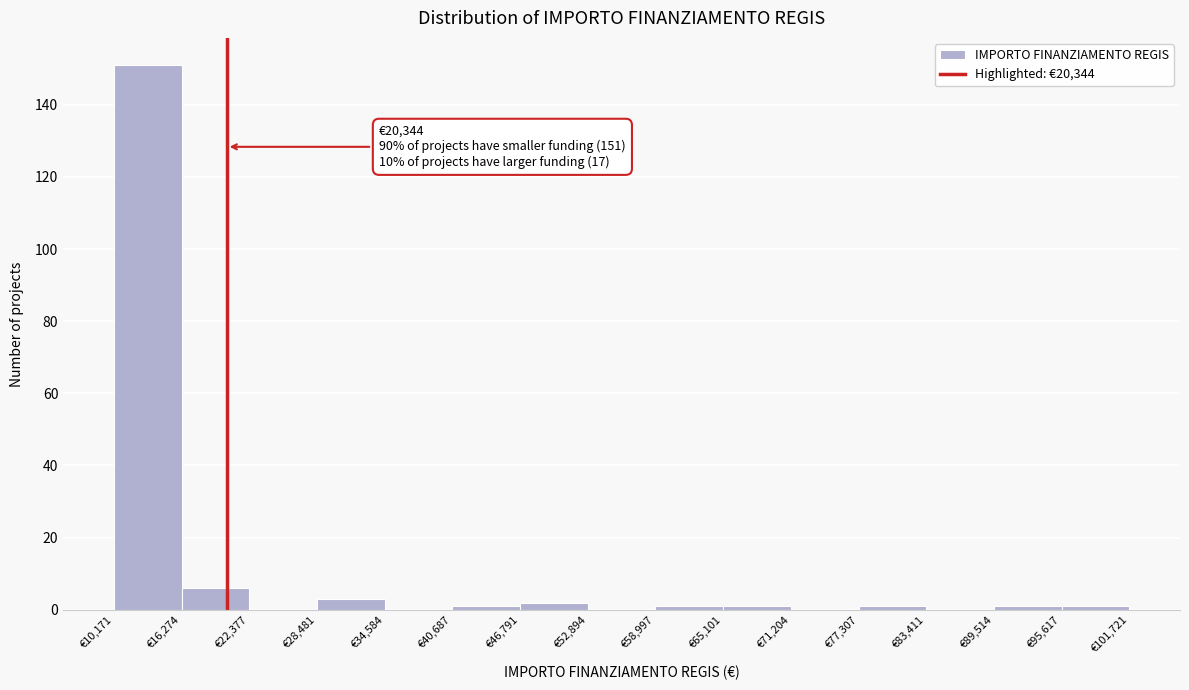

Over which range of the x-axis is the bar tallest?

10000 to 16000